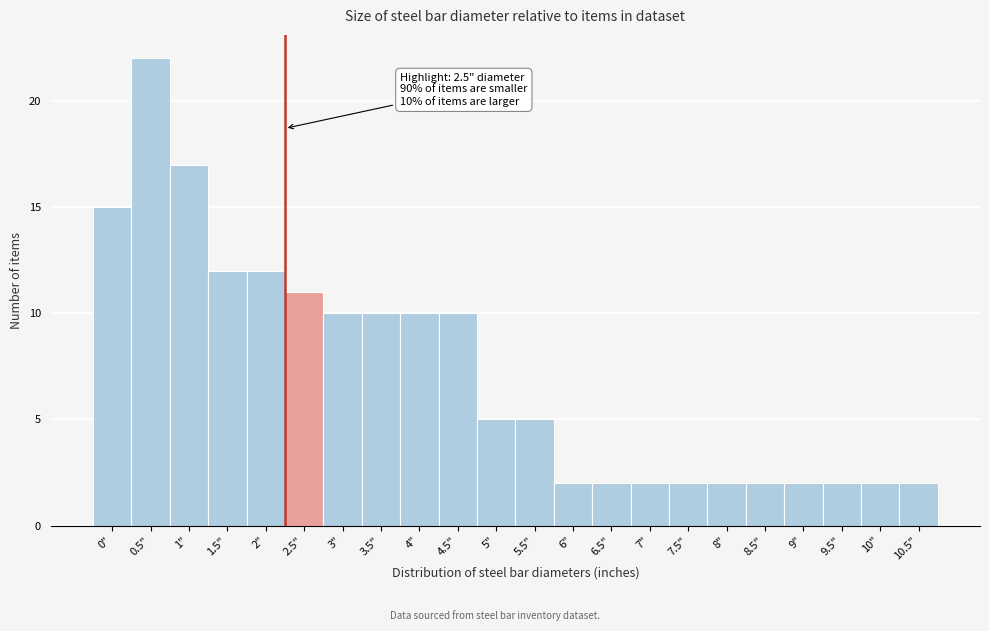

Reading right to left, list all the values displayed in this chart.

10.5"=2	10"=2	9.5"=2	9"=2	8.5"=2	8"=2	7.5"=2	7"=2	6.5"=2	6"=2	5.5"=5	5"=5	4.5"=10	4"=10	3.5"=10	3"=10	2.5"=11	2"=12	1.5"=12	1"=17	0.5"=22	0"=15